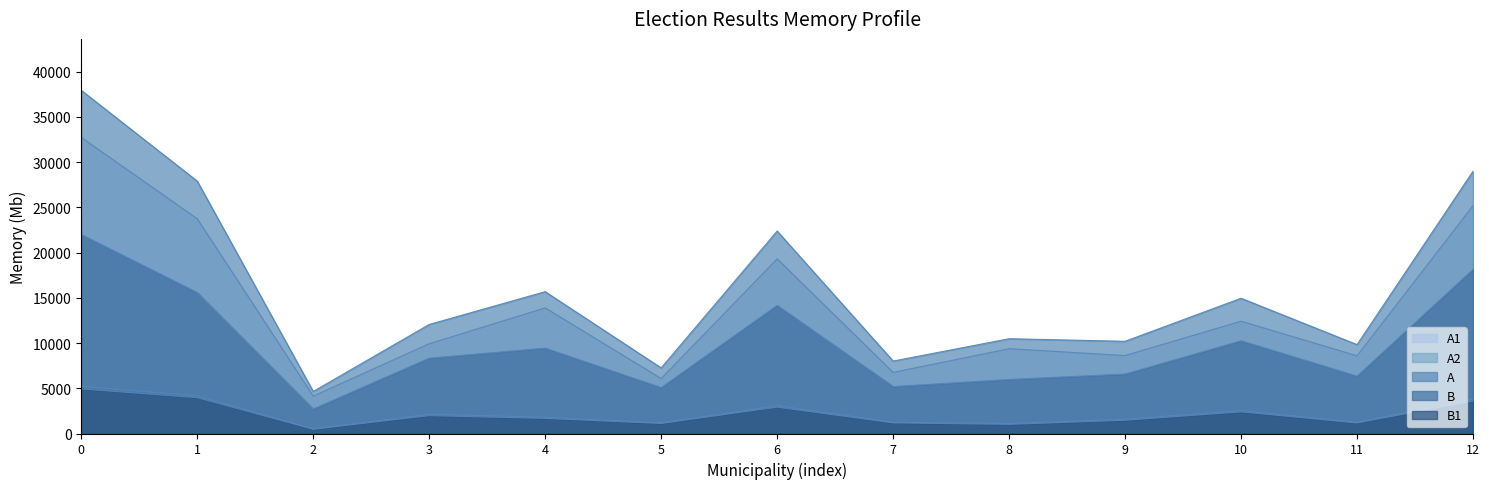

Count the number of data series in this chart.

5